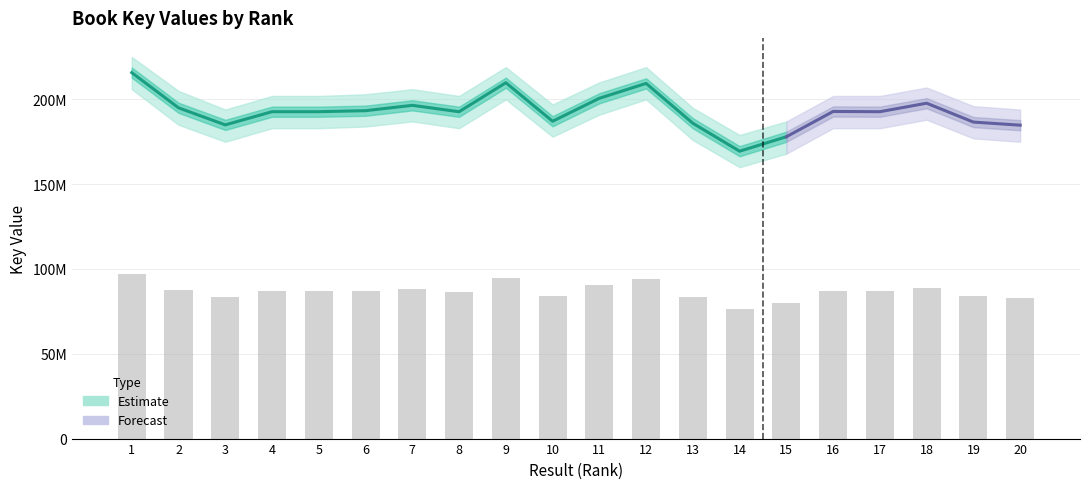

What is the difference between the maximum and minimum values?

20846917.8